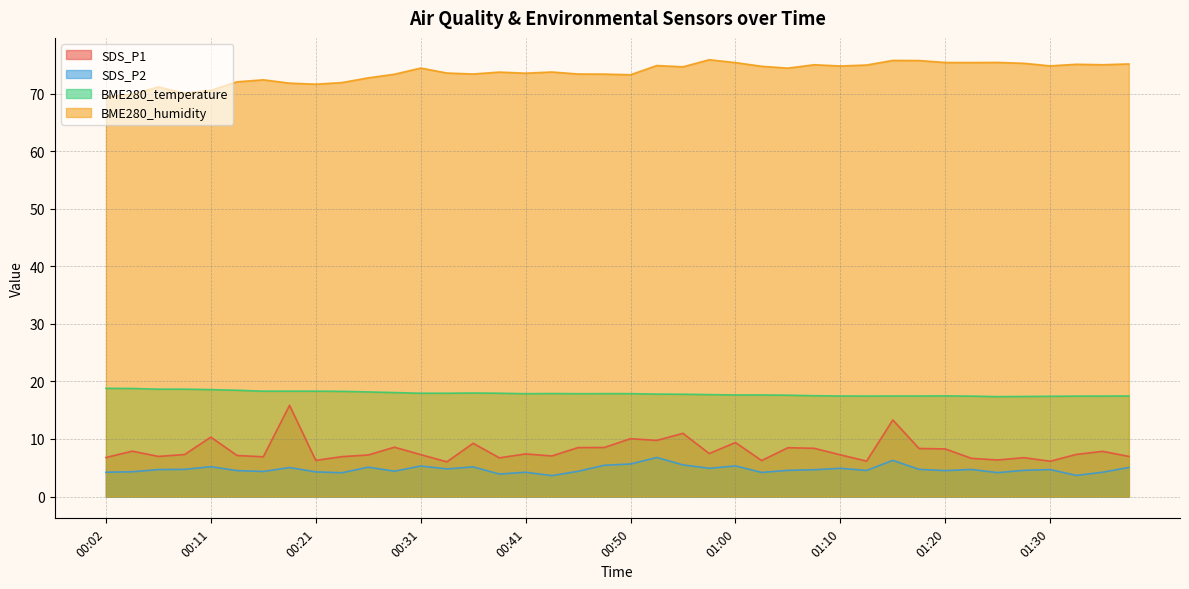

List the labels in order of BME280_temperature value, smallest first.

01:25, 01:27, 01:30, 01:22, 01:32, 01:12, 01:35, 01:10, 01:15, 01:17, 01:37, 01:20, 01:07, 01:05, 01:00, 01:03, 00:58, 00:55, 00:53, 00:41, 00:45, 00:48, 00:50, 00:43, 00:31, 00:33, 00:38, 00:36, 00:28, 00:26, 00:24, 00:16, 00:19, 00:21, 00:14, 00:11, 00:07, 00:09, 00:04, 00:02